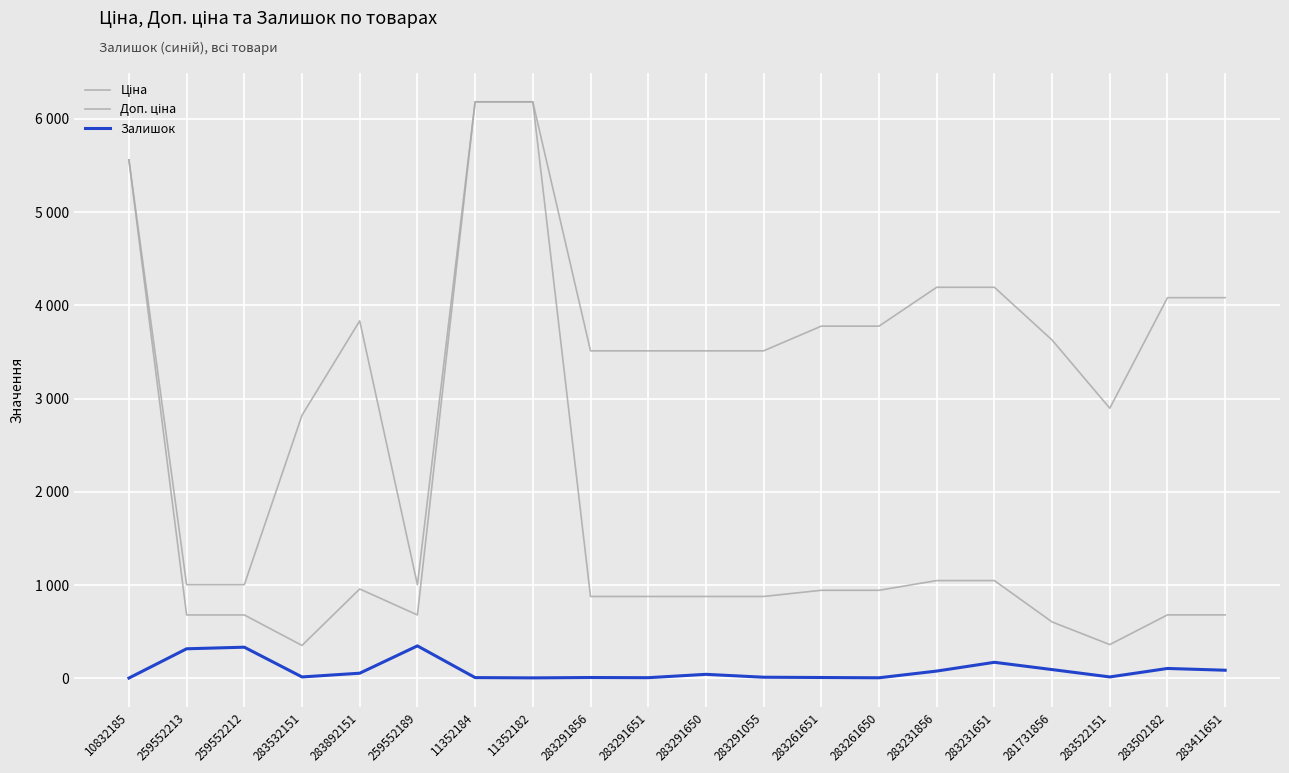

Does the chart display data point markers on the line(s)?

No